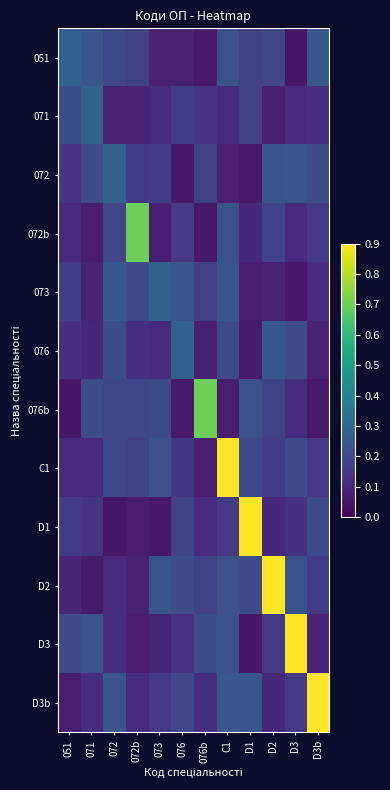

Reading left to right, list all the values displayed in this chart.

051: 051=0.3	071=0.2	072=0.2	072b=0.2	073=0.1	076=0.1	076b=0.1	C1=0.2	D1=0.2	D2=0.2	D3=0.1	D3b=0.2
071: 051=0.2	071=0.3	072=0.1	072b=0.1	073=0.1	076=0.2	076b=0.1	C1=0.1	D1=0.2	D2=0.1	D3=0.1	D3b=0.1
072: 051=0.1	071=0.2	072=0.3	072b=0.2	073=0.2	076=0.1	076b=0.2	C1=0.1	D1=0.1	D2=0.2	D3=0.2	D3b=0.2
072b: 051=0.1	071=0.1	072=0.2	072b=0.7	073=0.1	076=0.1	076b=0.1	C1=0.2	D1=0.1	D2=0.2	D3=0.1	D3b=0.2
073: 051=0.2	071=0.1	072=0.2	072b=0.2	073=0.3	076=0.2	076b=0.2	C1=0.2	D1=0.1	D2=0.1	D3=0.1	D3b=0.1
076: 051=0.1	071=0.1	072=0.2	072b=0.1	073=0.1	076=0.3	076b=0.1	C1=0.2	D1=0.1	D2=0.2	D3=0.2	D3b=0.1
076b: 051=0.1	071=0.2	072=0.2	072b=0.2	073=0.2	076=0.1	076b=0.7	C1=0.1	D1=0.2	D2=0.2	D3=0.1	D3b=0.1
C1: 051=0.1	071=0.1	072=0.2	072b=0.2	073=0.2	076=0.1	076b=0.1	C1=0.9	D1=0.2	D2=0.2	D3=0.2	D3b=0.1
D1: 051=0.2	071=0.1	072=0.1	072b=0.1	073=0.1	076=0.2	076b=0.1	C1=0.2	D1=0.9	D2=0.1	D3=0.1	D3b=0.2
D2: 051=0.1	071=0.1	072=0.1	072b=0.1	073=0.2	076=0.2	076b=0.2	C1=0.2	D1=0.2	D2=0.9	D3=0.2	D3b=0.2
D3: 051=0.2	071=0.2	072=0.1	072b=0.1	073=0.1	076=0.1	076b=0.2	C1=0.2	D1=0.1	D2=0.2	D3=0.9	D3b=0.1
D3b: 051=0.1	071=0.1	072=0.2	072b=0.1	073=0.2	076=0.2	076b=0.1	C1=0.2	D1=0.2	D2=0.1	D3=0.1	D3b=1.0